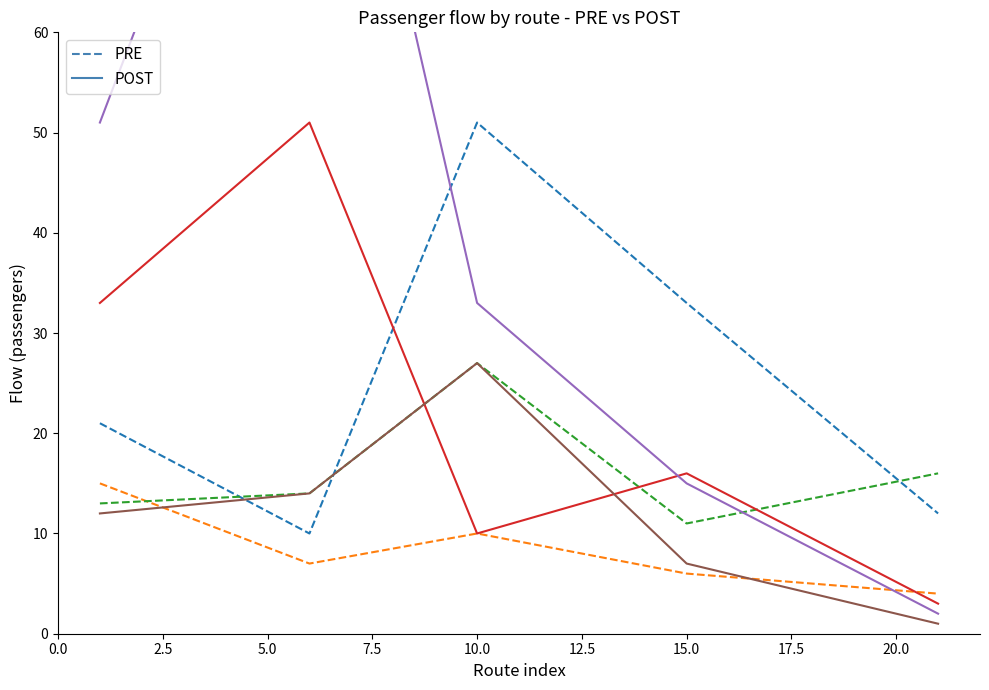

List the series in order of their peak value, lowest first.

000a (PRE), 0007 (PRE), 001f (POST), 0005 (PRE), 001c (POST), 001e (POST)